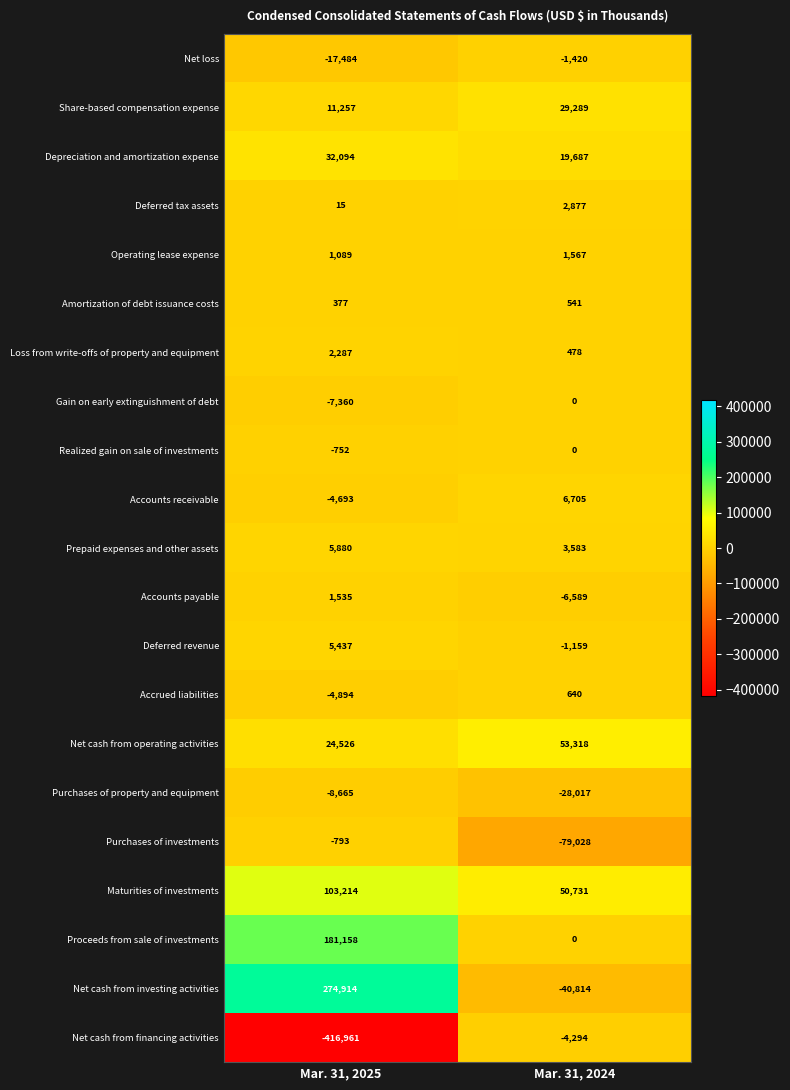

True or false: Net cash from investing activities has a value of -40814 at Mar. 31, 2024.

True